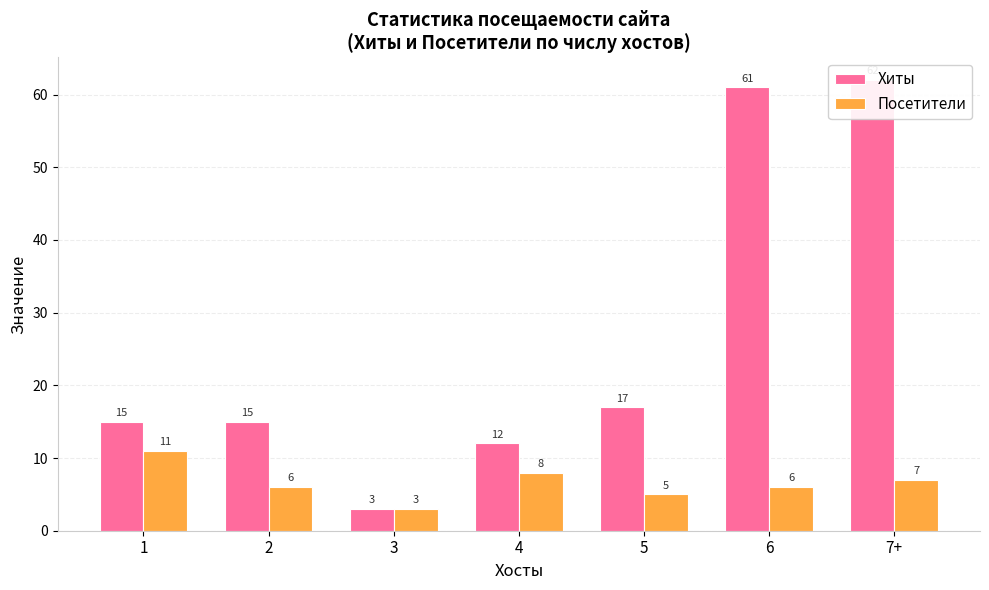

Where is Хиты nearest to the value 32?

5